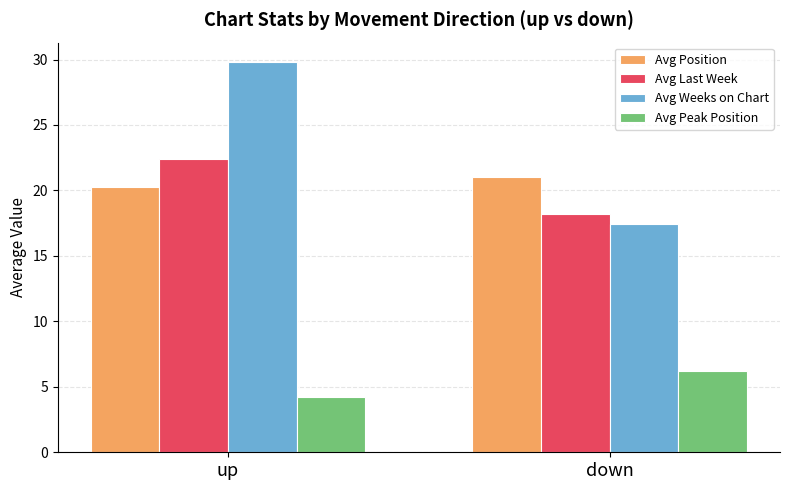

What are all the series names shown in the legend?

Avg Position, Avg Last Week, Avg Weeks on Chart, Avg Peak Position